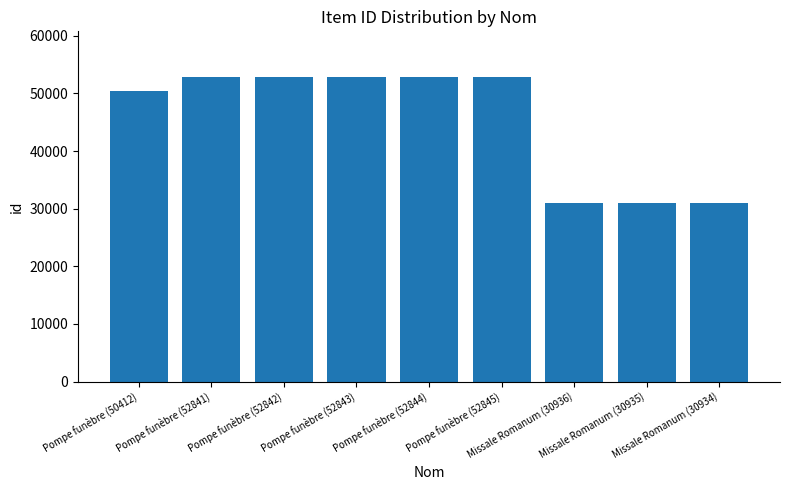

What position from the right is Pompe funèbre (52844)?

5